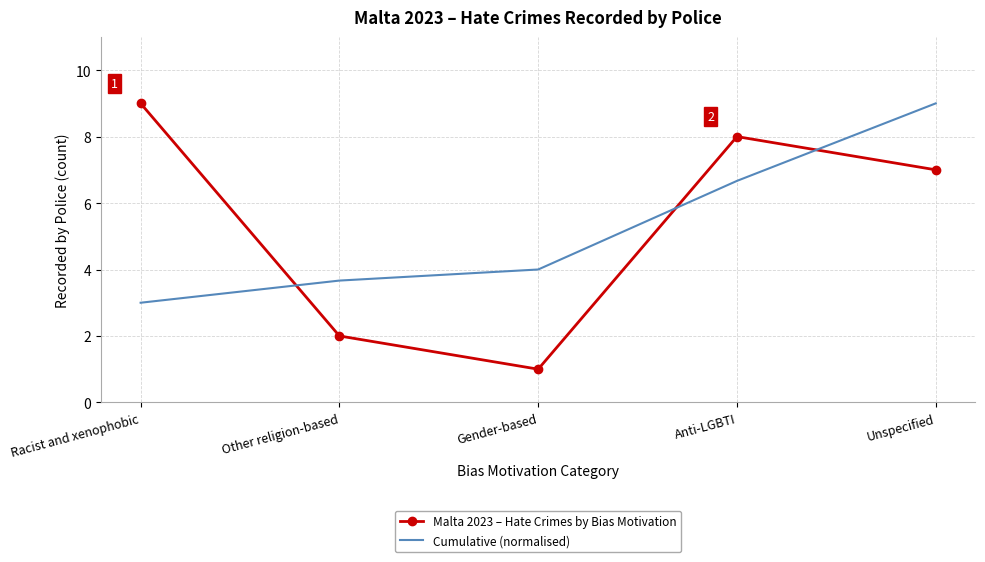

Reading right to left, extract all data points from this chart.

Malta 2023 – Hate Crimes by Bias Motivation: 7.0	8.0	1.0	2.0	9.0
Cumulative (normalised): 9.0	6.7	4.0	3.7	3.0